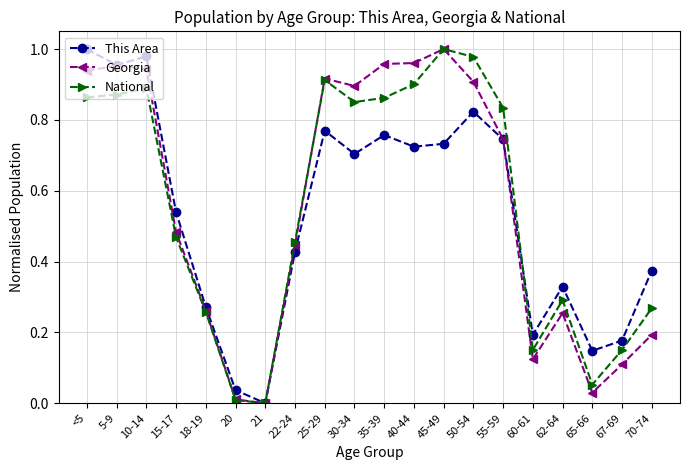

True or false: This Area has a value of 0.5 at 62-64.

False